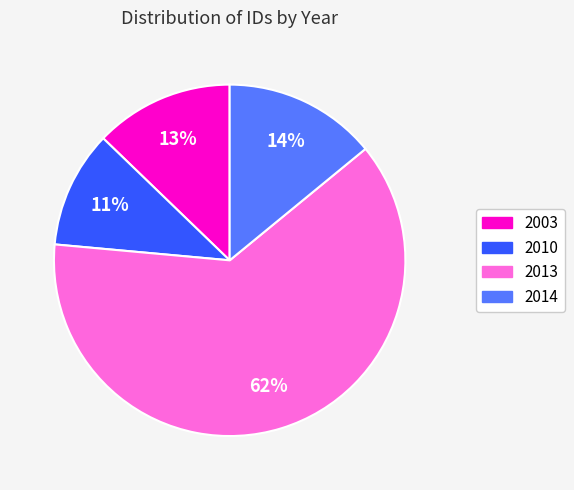

Is there a majority slice in this chart?

Yes